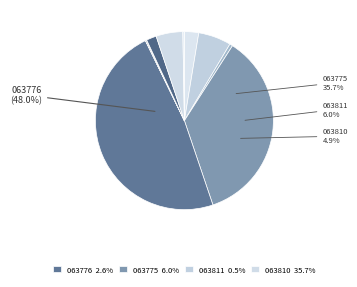

Combined, what portion of the pie is XS00063776 and XS00063817?

48.2%